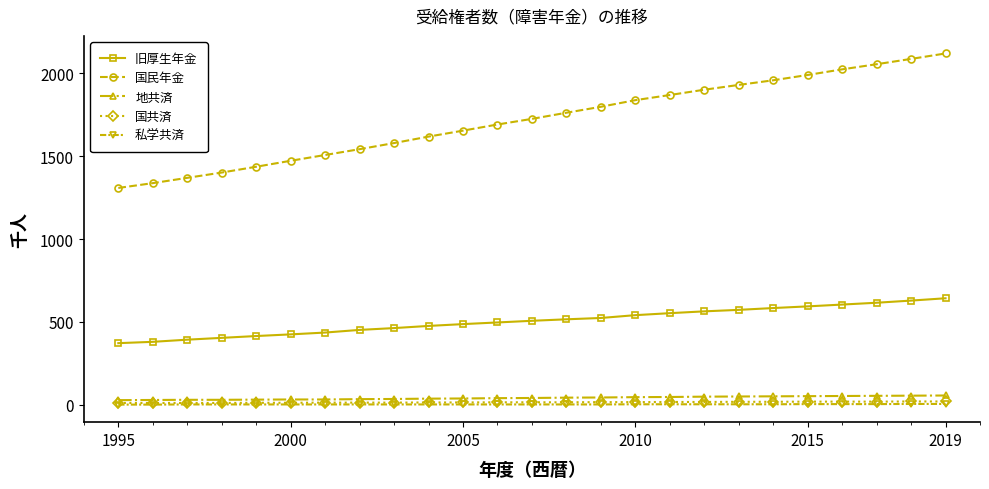

What is the value of the 地共済 point at the 3rd from the left?

30